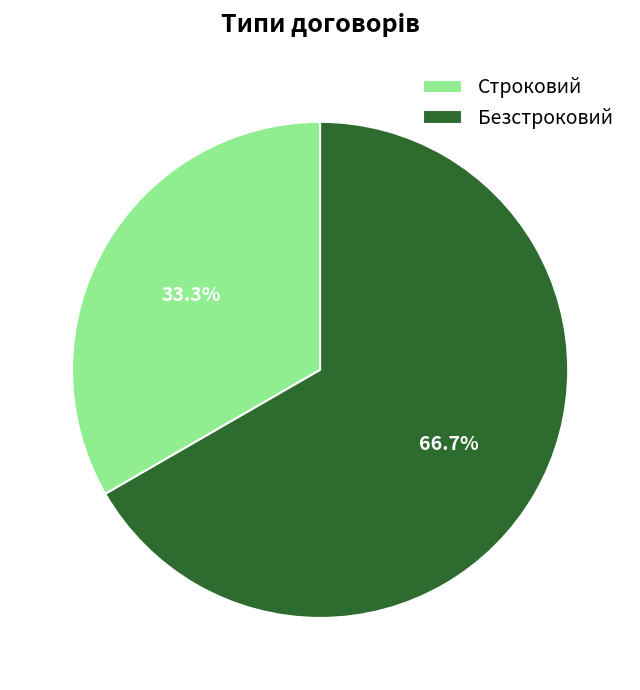

To the nearest percent, what is the average slice percentage?

50%